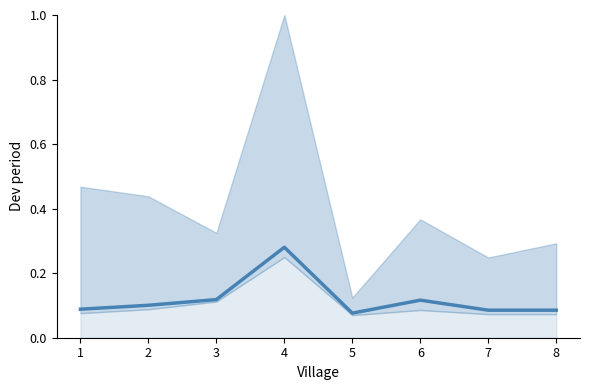

How many lines are shown in the chart?

1